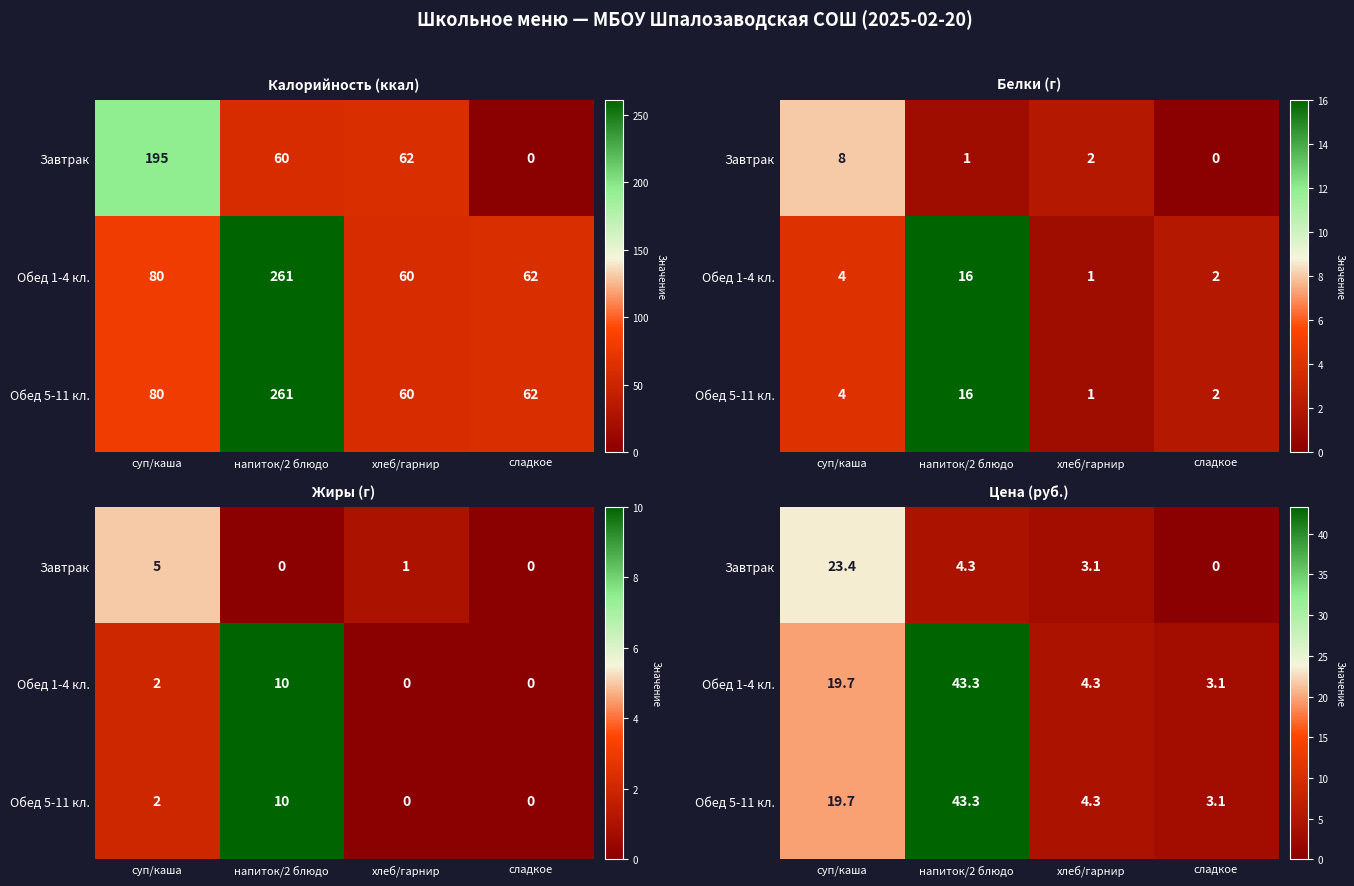

What is the difference between the maximum and second lowest values in the Обед 5-11 кл. series?

39.0